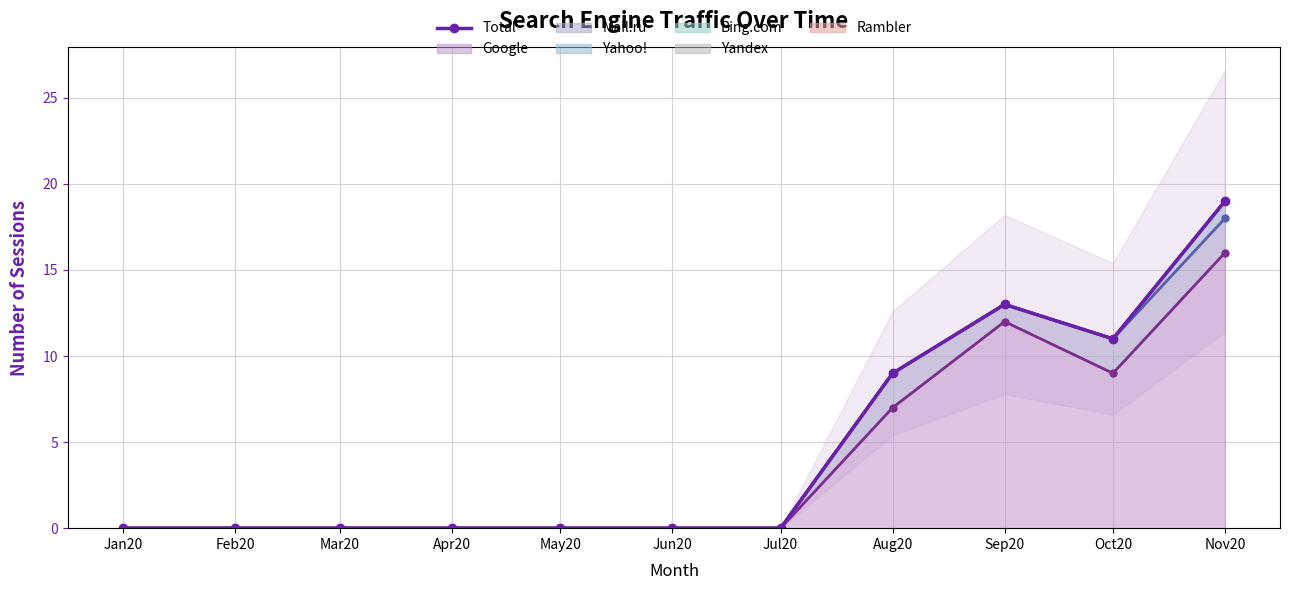

Count the values in the range 0 to 11.

9